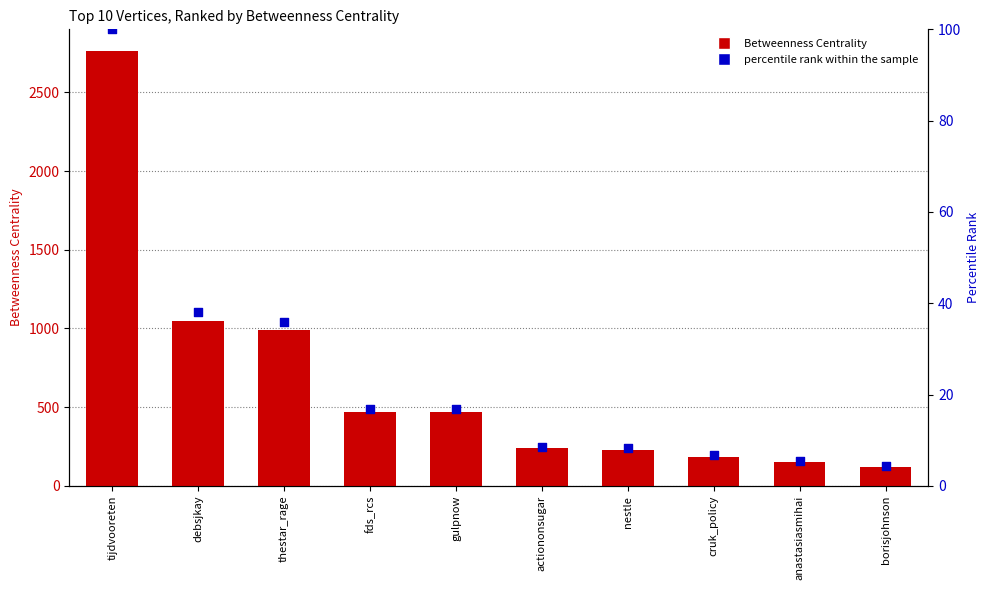

What are all the series names shown in the legend?

Betweenness Centrality, percentile rank within the sample